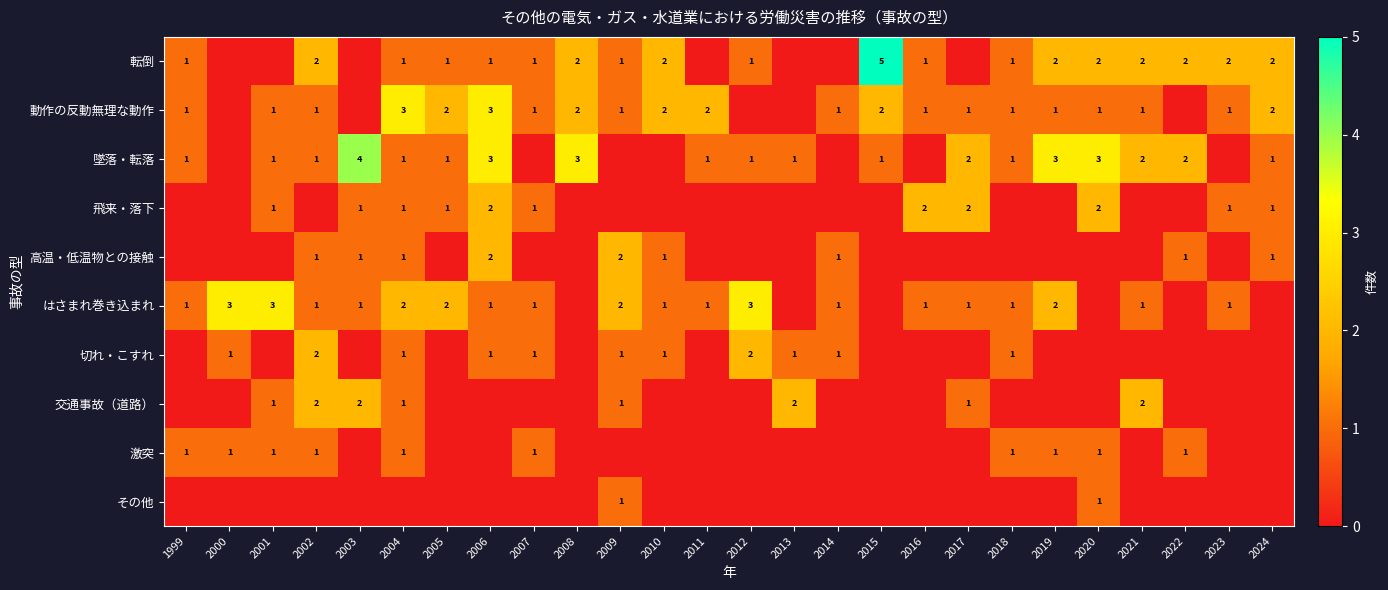

How many distinct data groups are displayed?

10